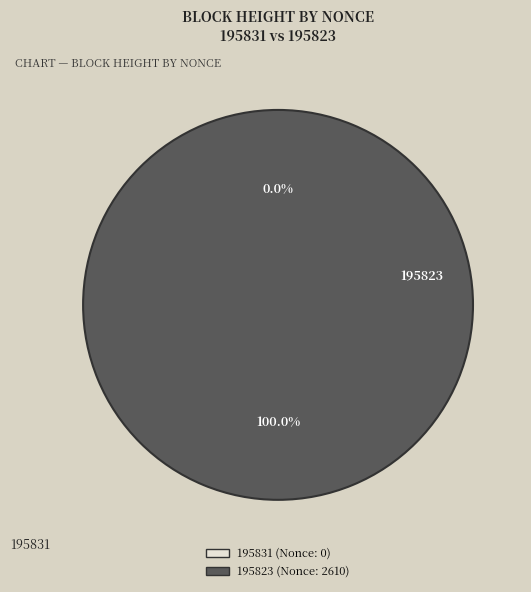

Is 195831 the majority of the pie?

No